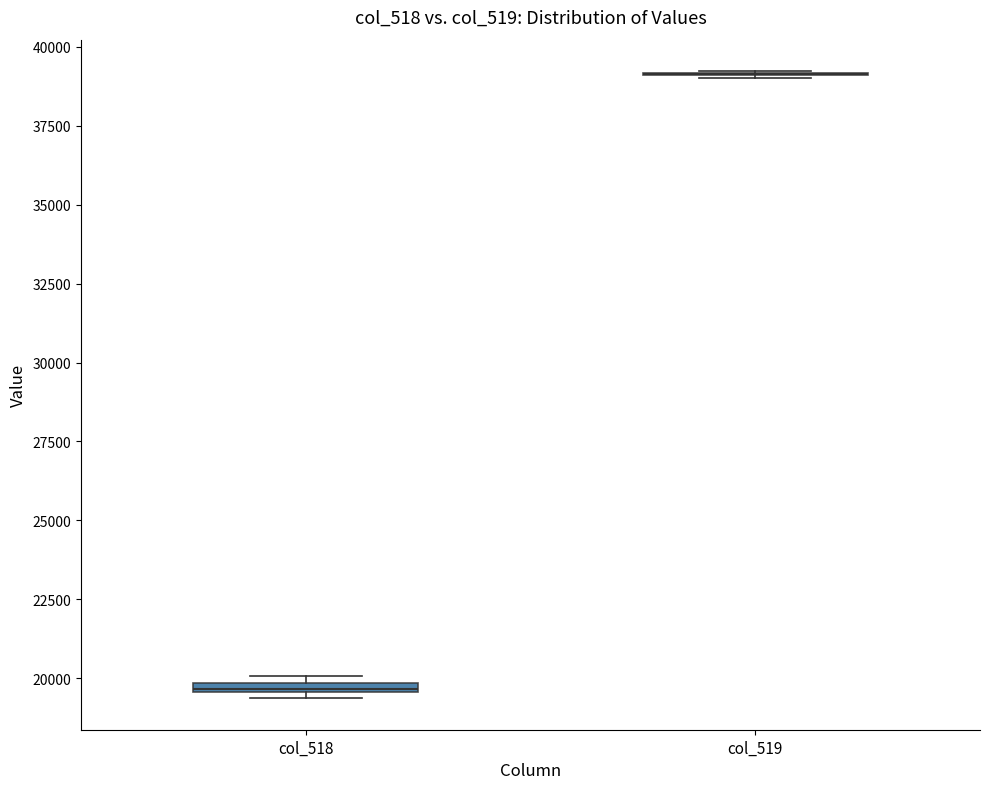

Where is the upper edge of the box for col_518 on the y-axis? The values are not printed on the chart, so give them approximately, as read against the axis.

20000